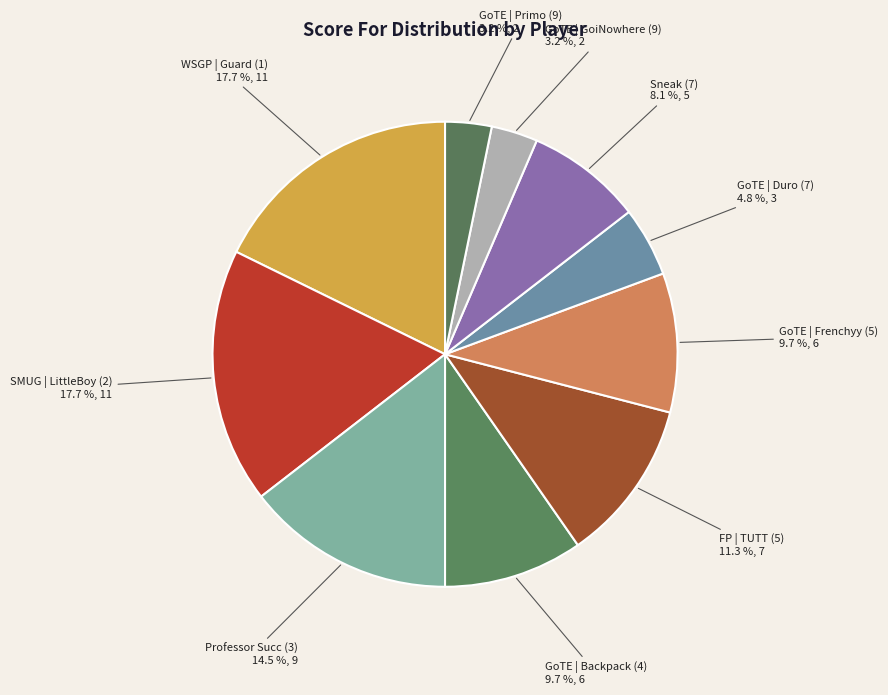

The GoTE | Backpack (4) slice represents 10% of the pie. True or false?

True